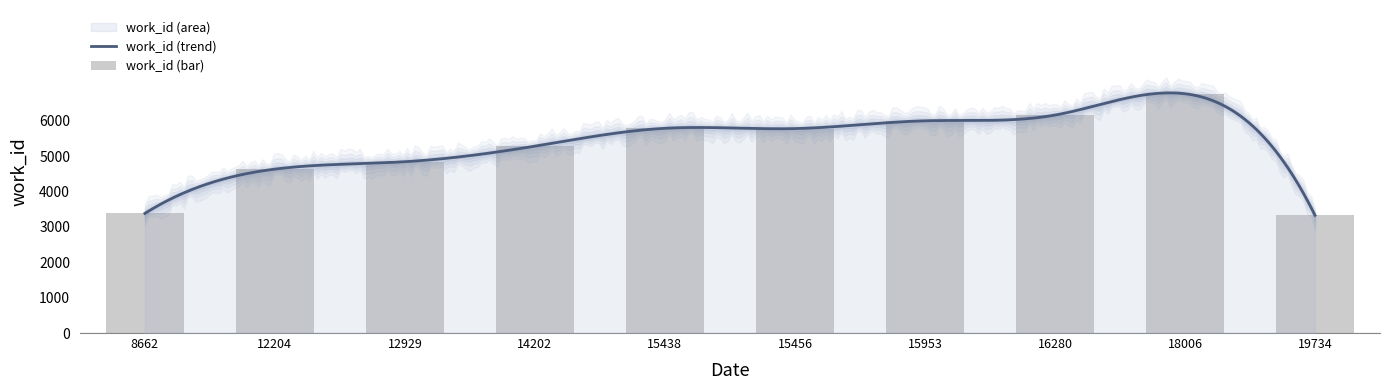

What is the maximum value shown in the chart?

6766